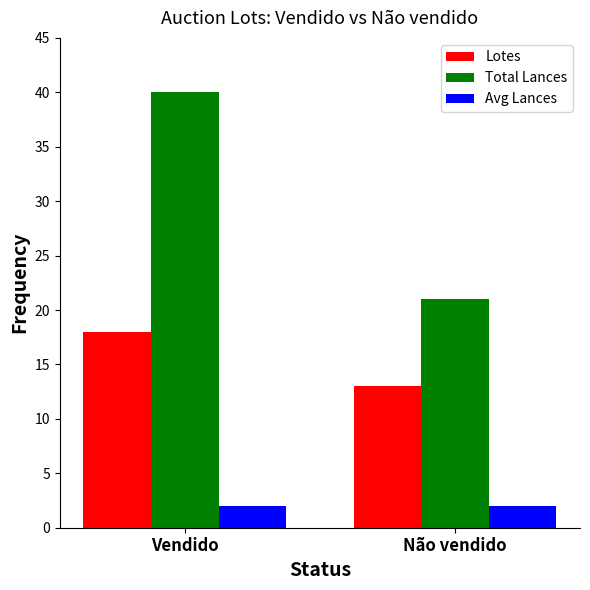

At which label is Total Lances closest to 30?

Não vendido